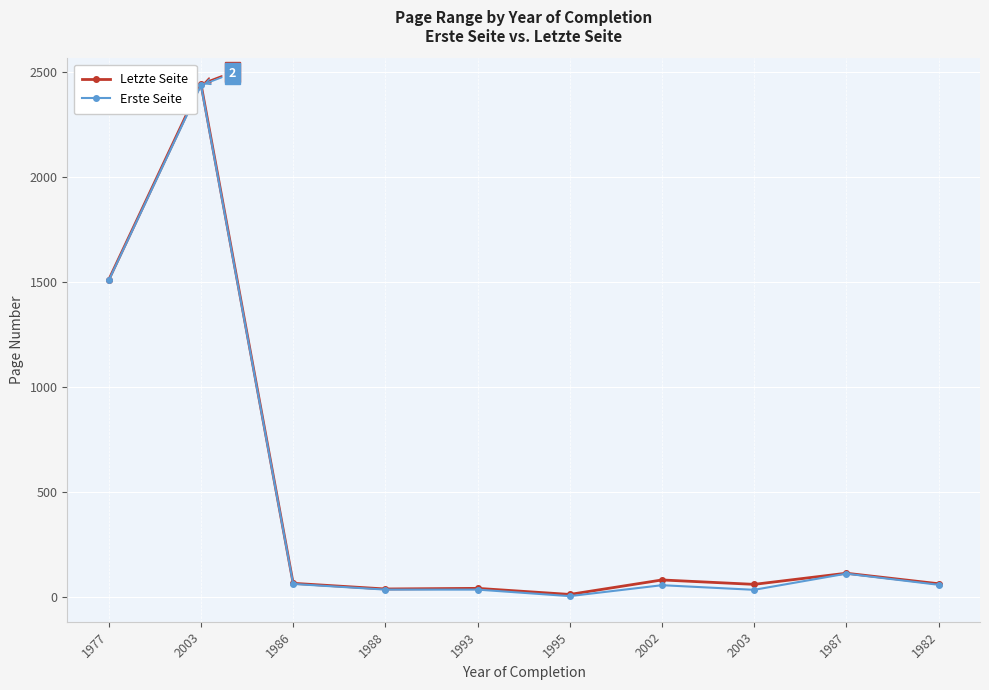

What are all the series names shown in the legend?

Letzte Seite, Erste Seite